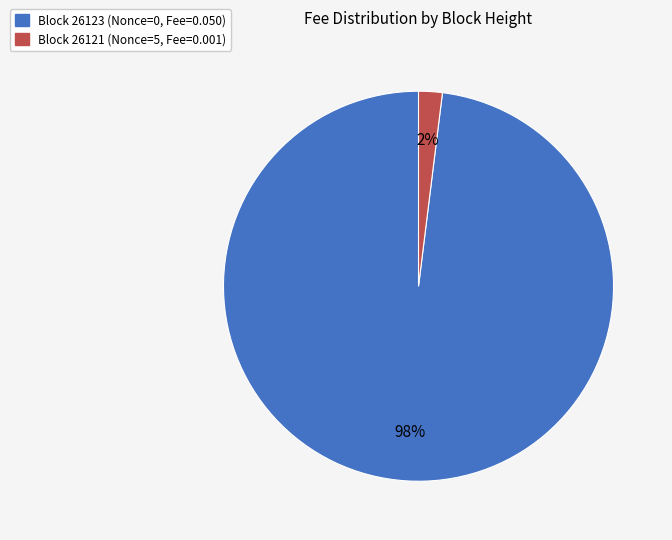

Is there a majority slice in this chart?

Yes